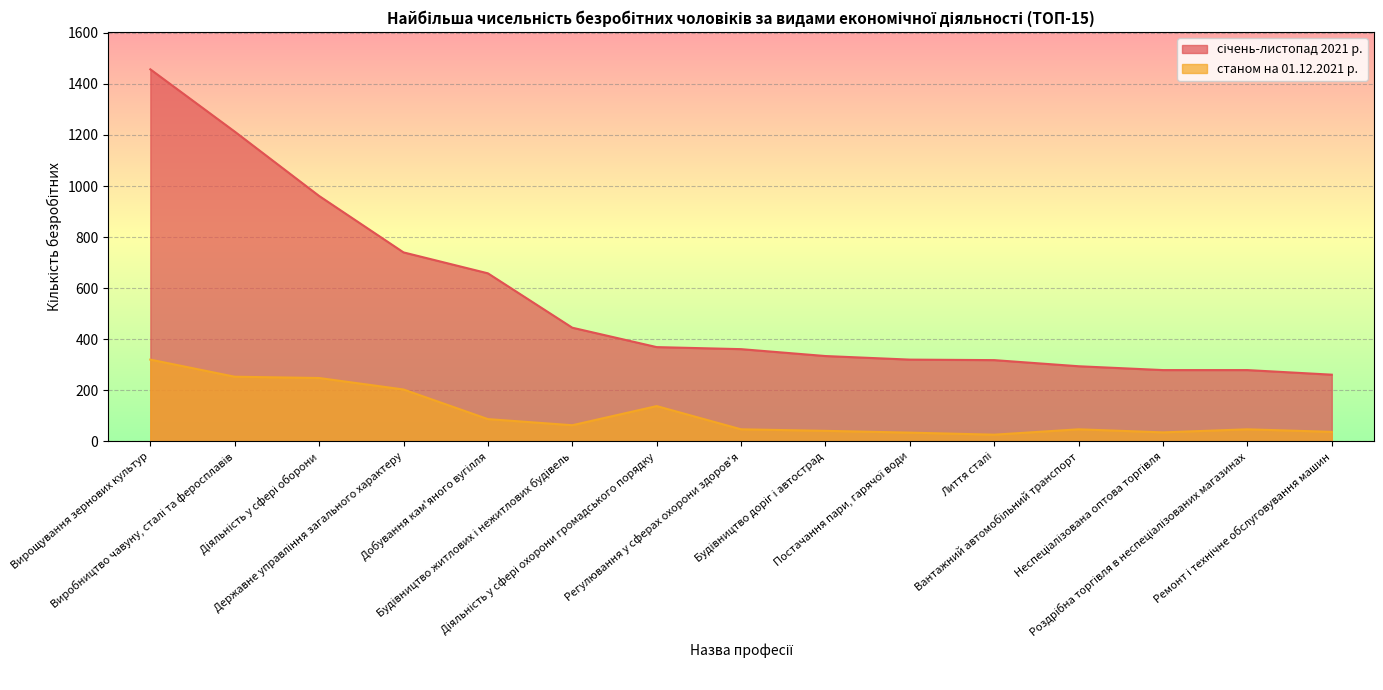

How many interior local valleys does the станом на 01.12.2021 р. series have?

3